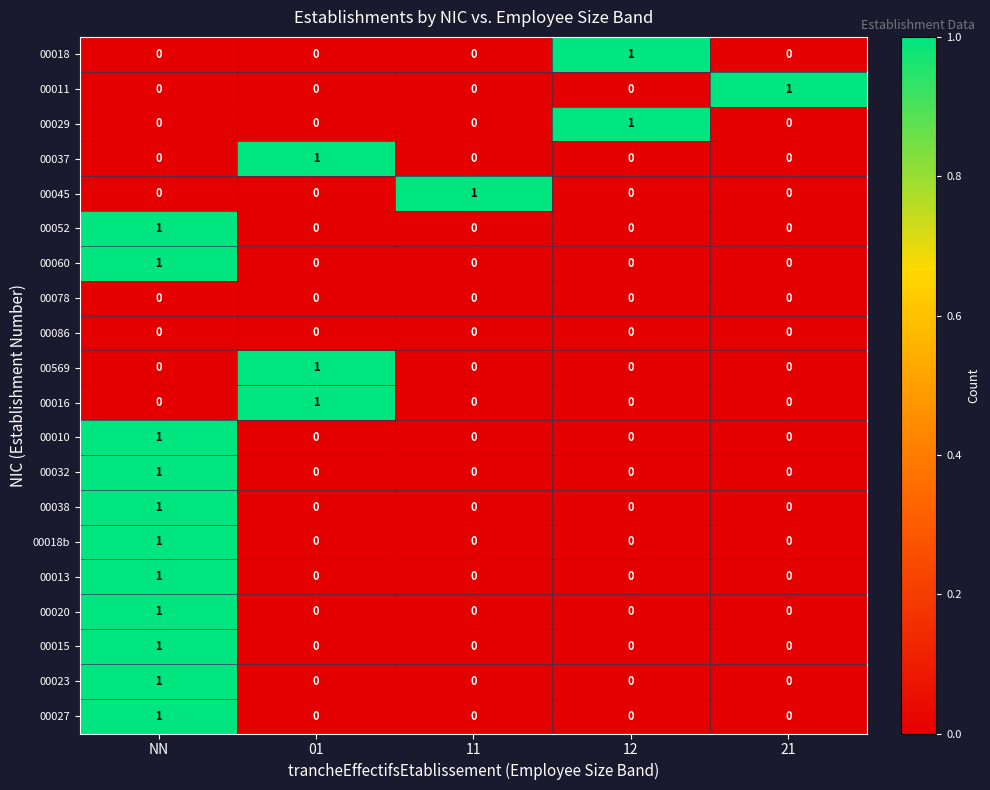

Count the 00020 values in the range 0 to 1.

5